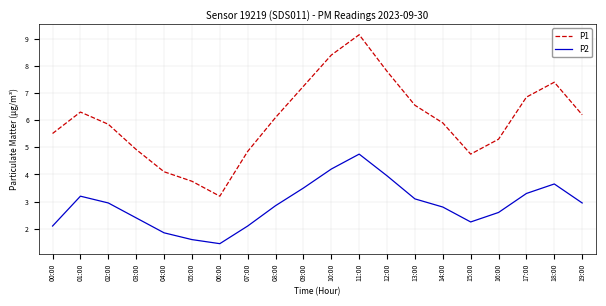

What is the difference between the highest and lowest values at 00:00?

3.4